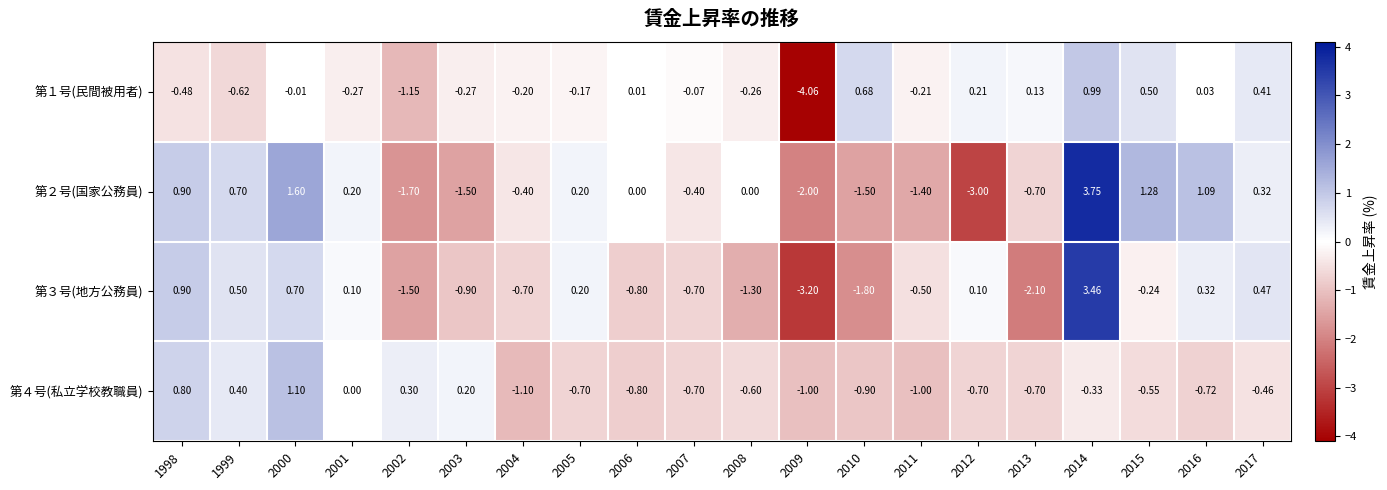

Is the value of 第４号(私立学校教職員) at 2001 greater than the value of 第３号(地方公務員) at 2012?

No